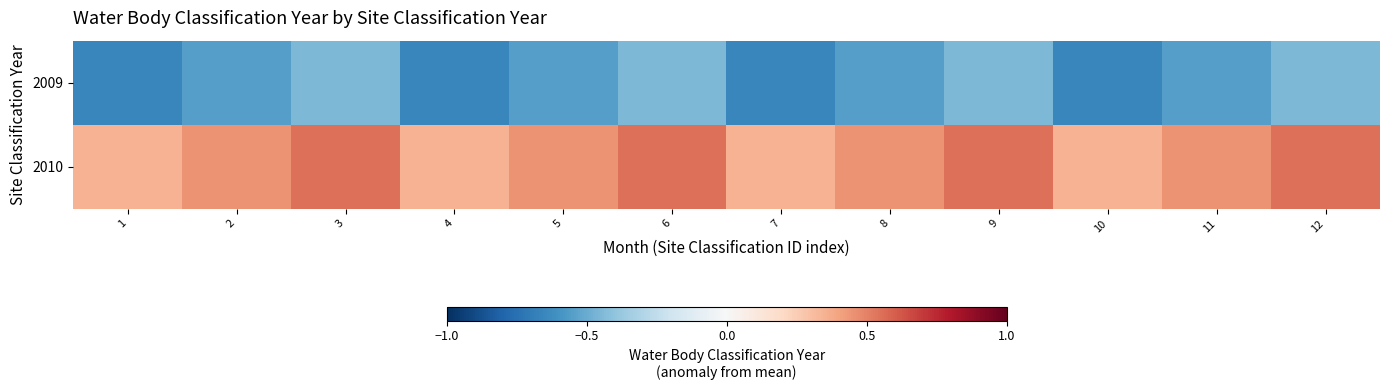

Between 10 and 12, which series saw the biggest shift?

2009